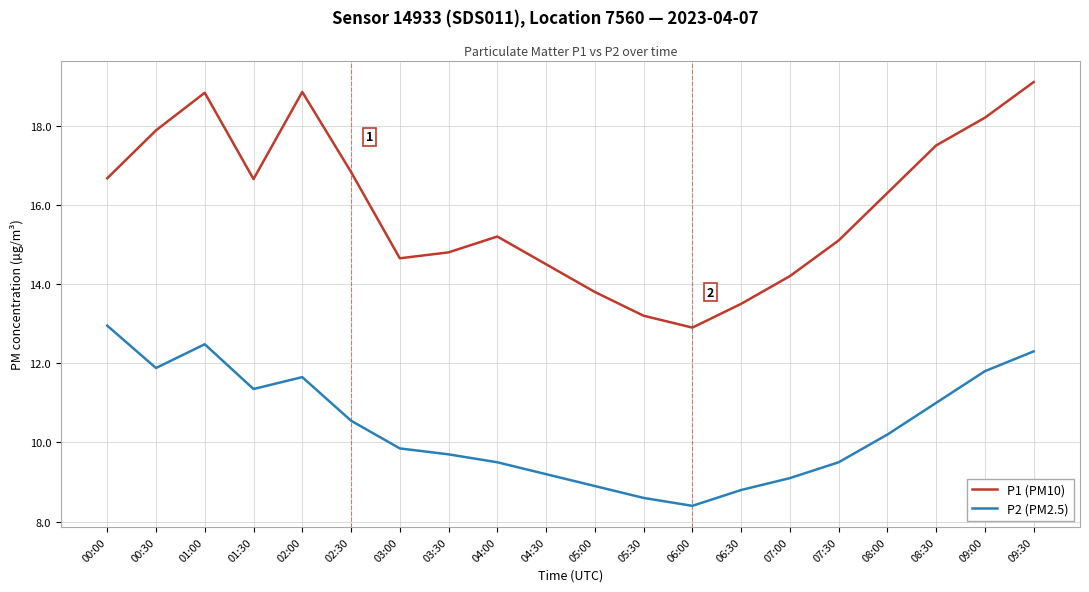

How many values in the P1 (PM10) series are below 16?

10